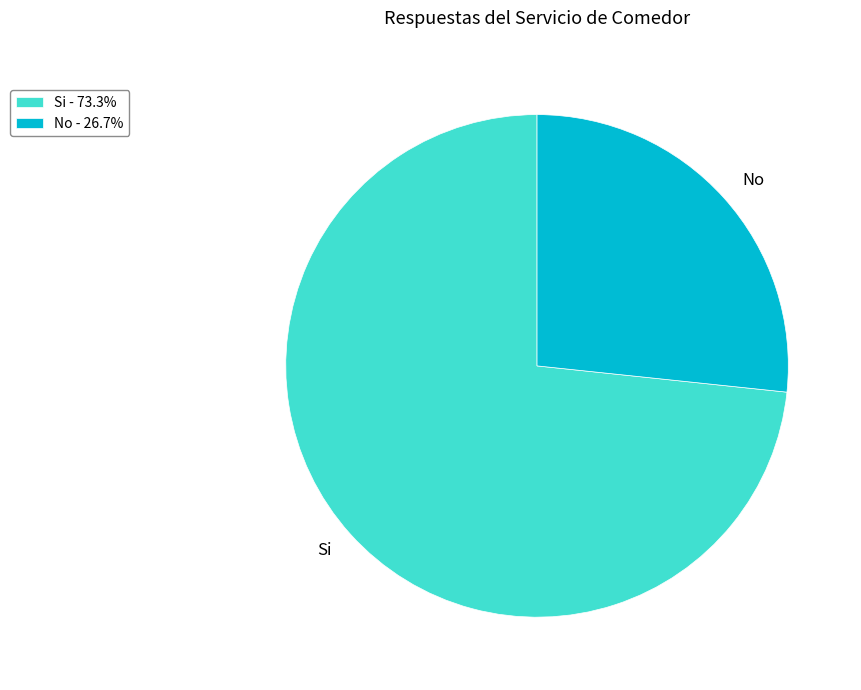

Rank the categories by value from highest to lowest.

Si, No